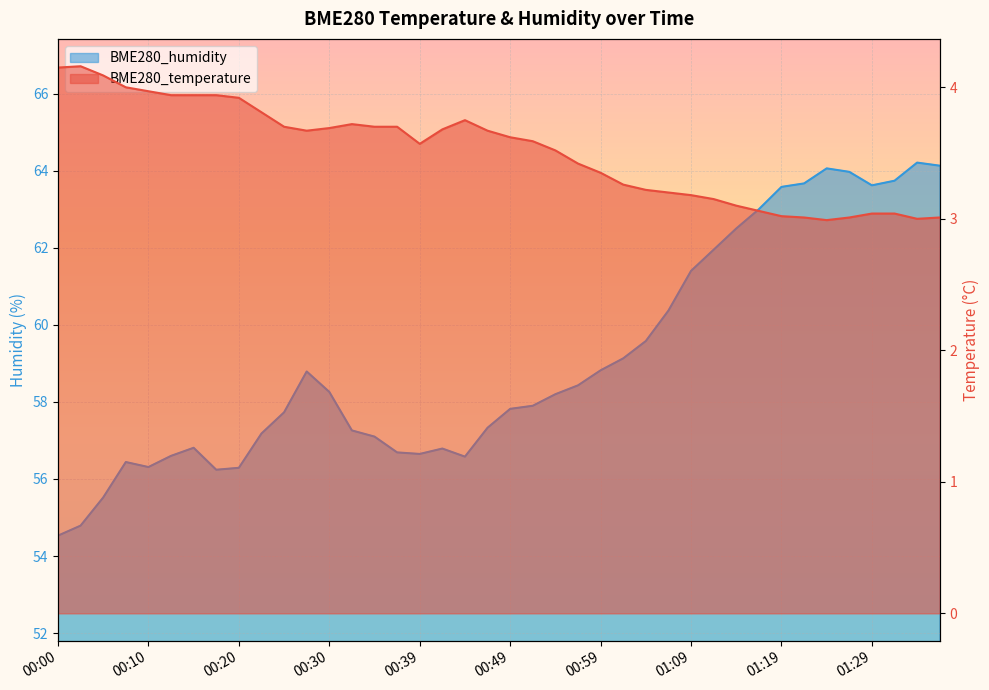

How many lines are shown in the chart?

2